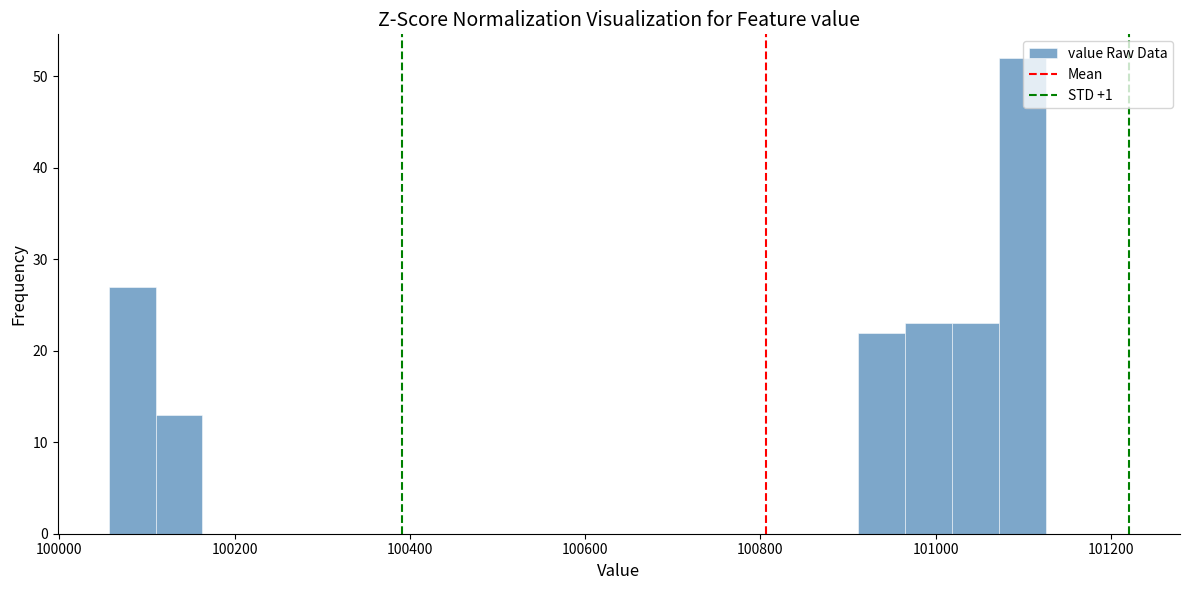

Around what value on the x-axis is the tallest bar? Give the approximate position of its centre, as read against the axis.

101100